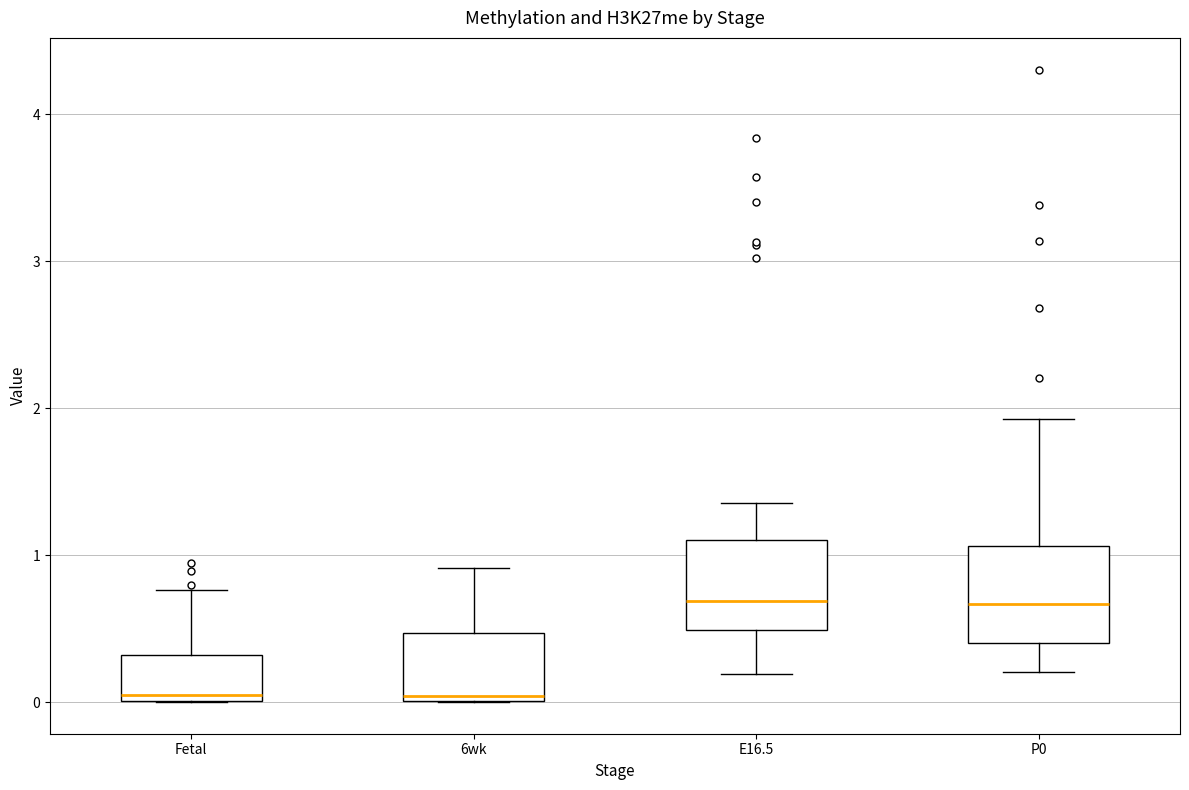

Reading left to right, transcribe this box plot: for each box, give where its median line is, the range the box spans, and where its two whiskers end, as read against the y-axis. The values are not printed on the chart, so give them approximately, as read against the axis.

Fetal: median 0.0 (just above the box's lower edge), box 0.0 to 0.3, whiskers 0.0 to 0.8
6wk: median 0.0 (just above the box's lower edge), box 0.0 to 0.5, whiskers 0.0 to 0.9
E16.5: median 0.7, box 0.5 to 1.1, whiskers 0.2 to 1.4
P0: median 0.7, box 0.4 to 1.1, whiskers 0.2 to 1.9